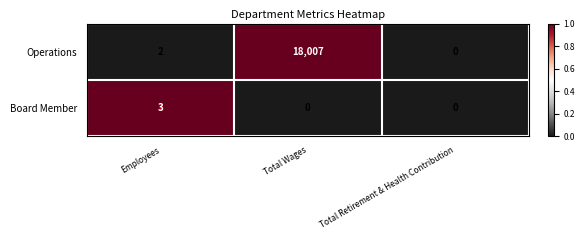

What is the difference between the maximum and second lowest values in the Operations series?

18005